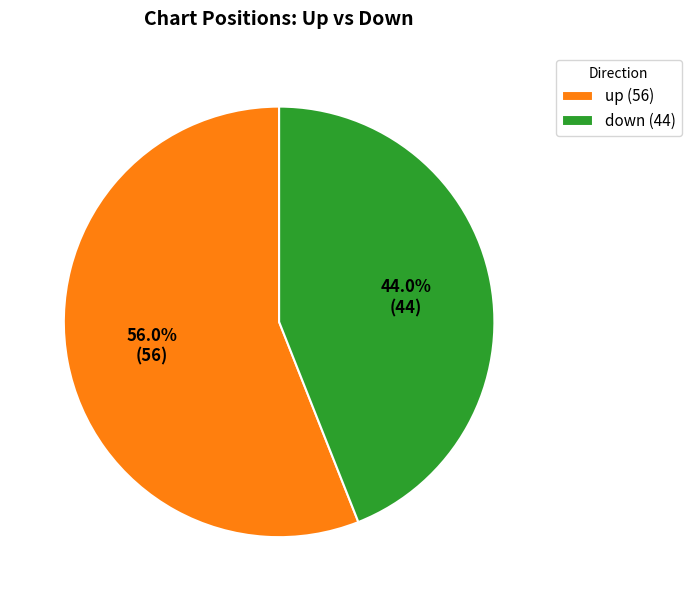

To the nearest percent, what percentage of the pie is down?

44%